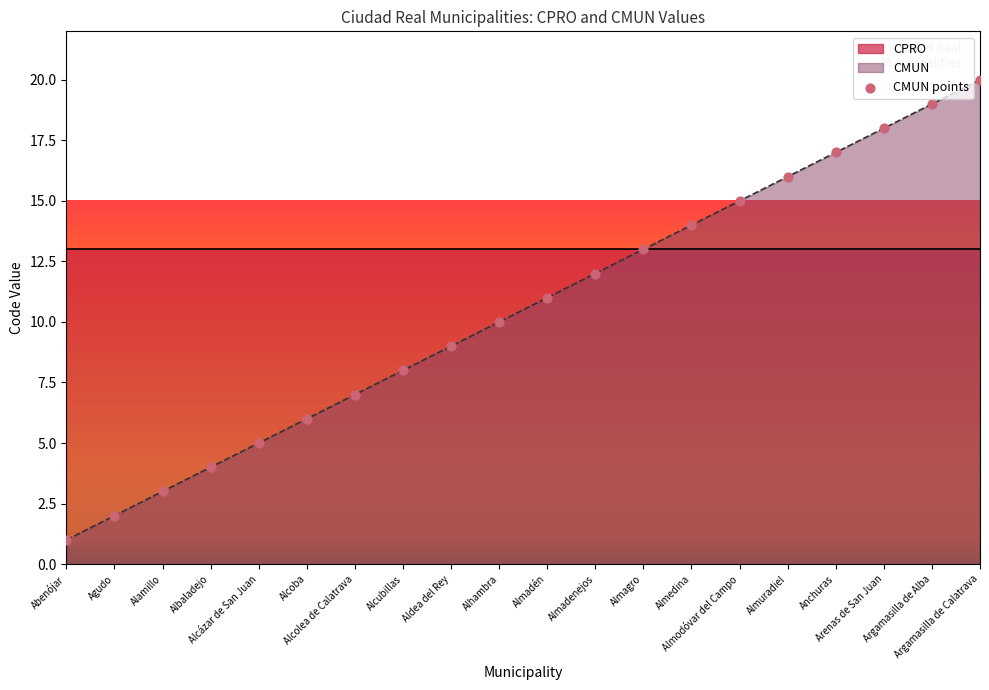

What is the change in value from Alcoba to Alcubillas?

+2